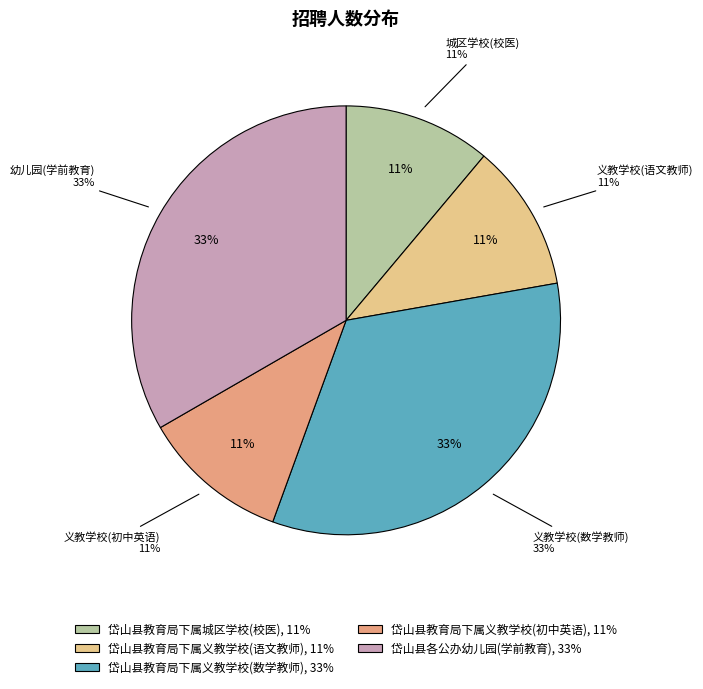

How many slices are in this pie chart?

5